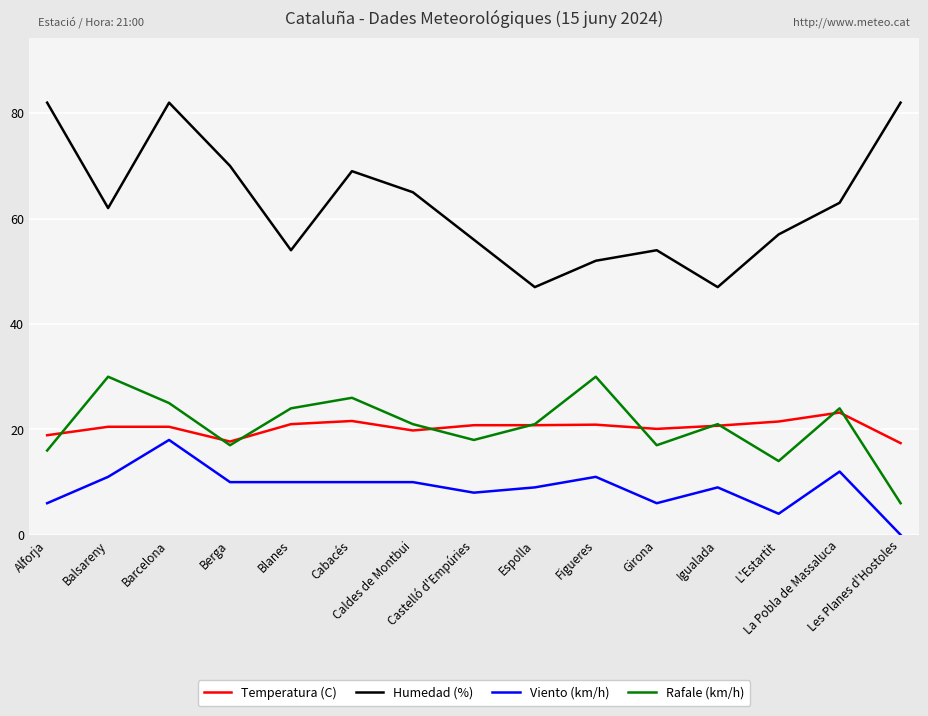

The Temperatura (C) series shows 8.8 at Espolla. True or false?

False